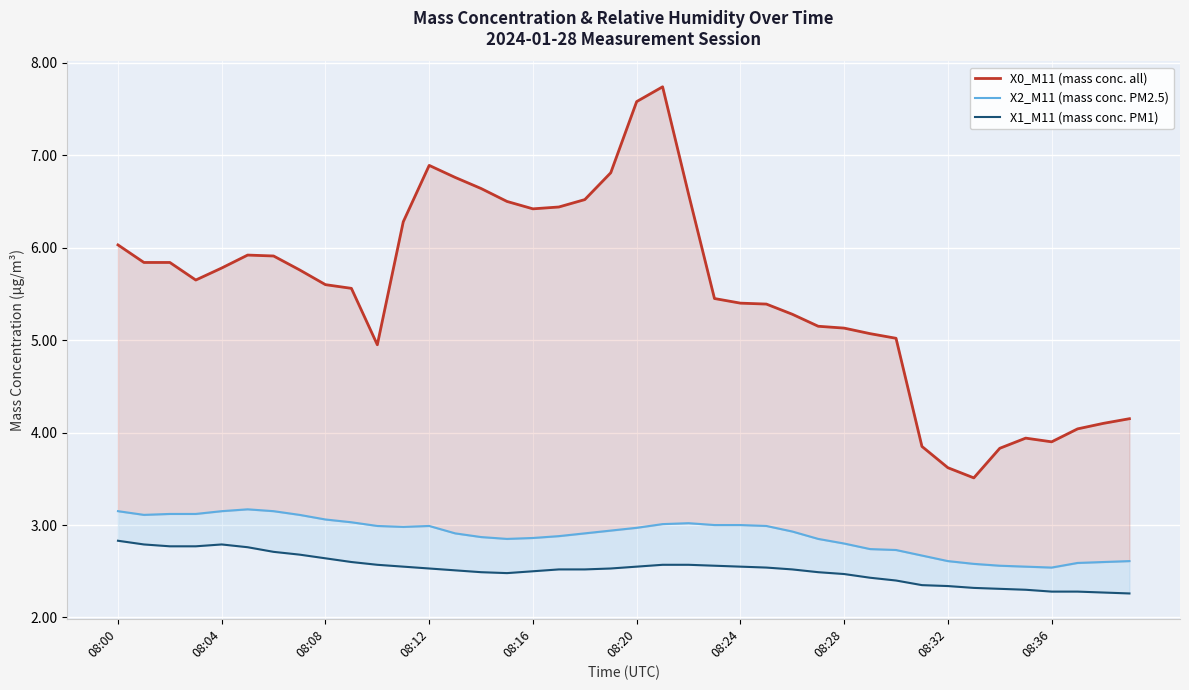

Does the chart display data point markers on the line(s)?

No